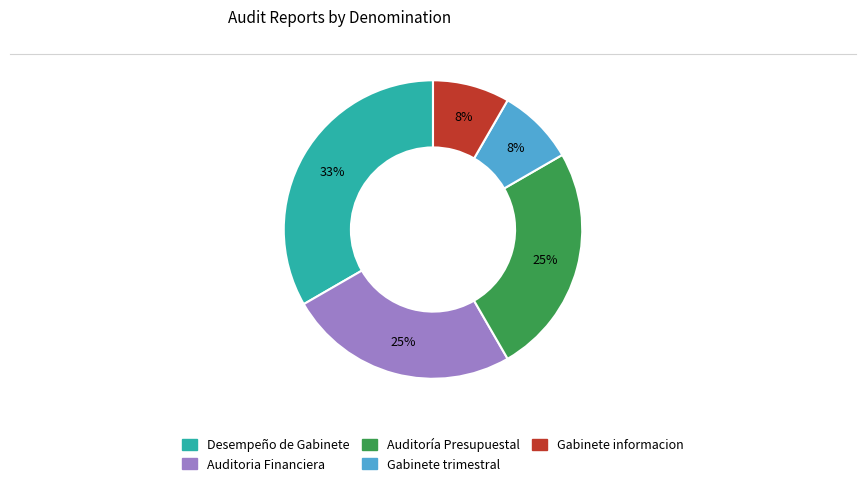

To the nearest percent, what percentage of the pie is Auditoria Financiera?

25%